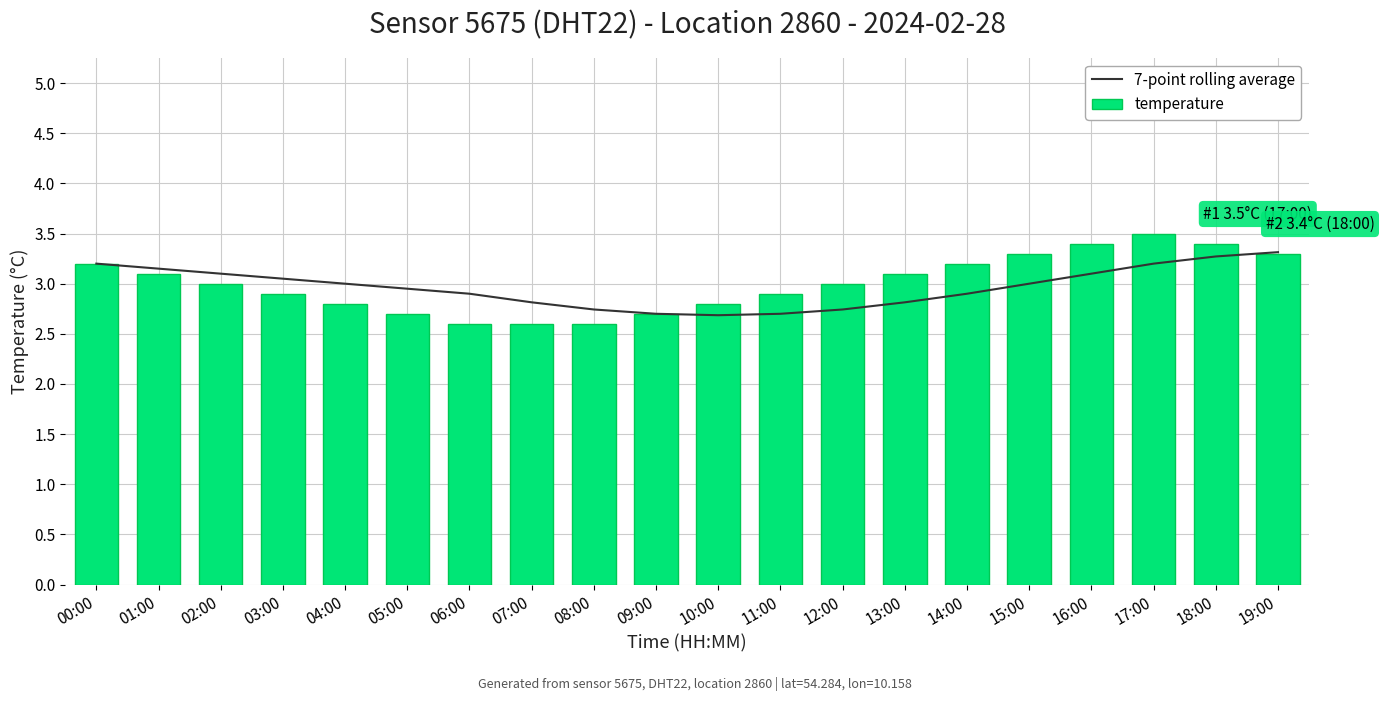

Which category has the highest value across all series?

17:00